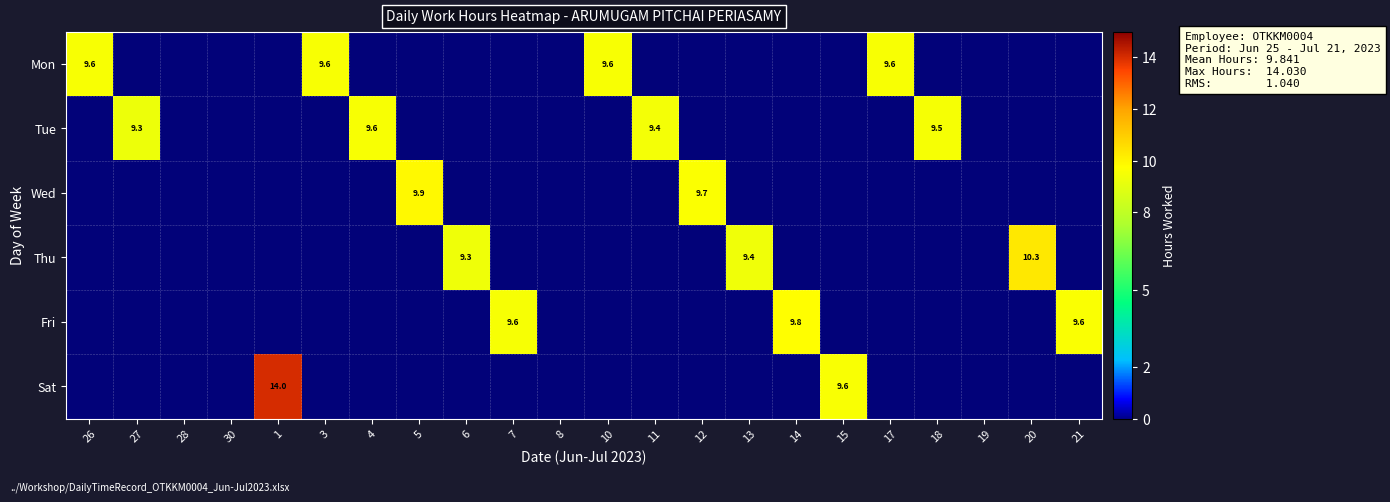

What is the greatest value displayed?

14.0